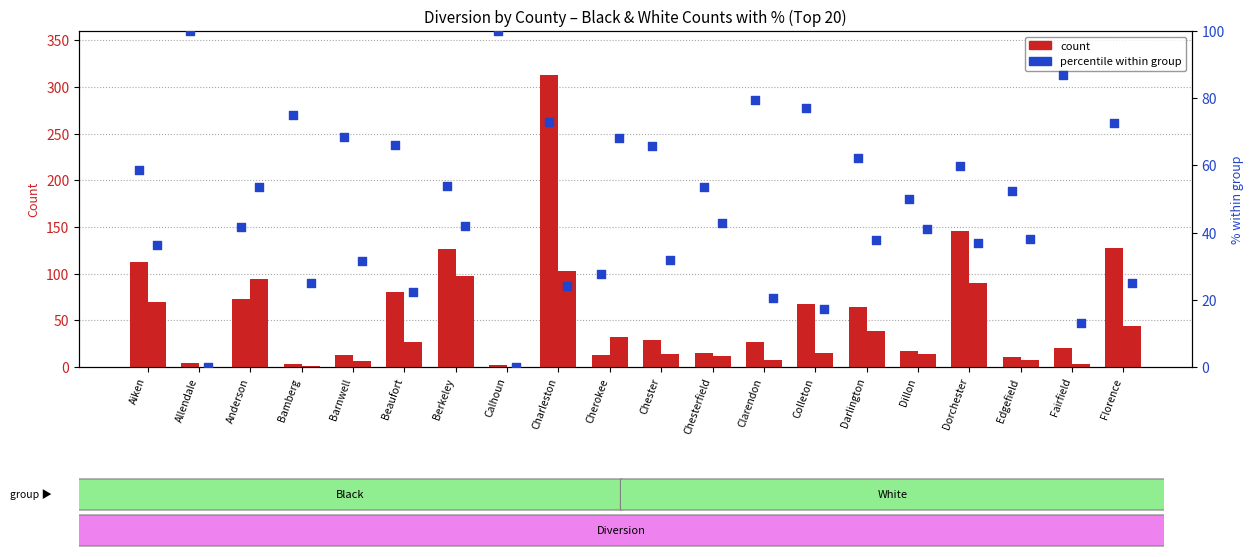

At how many categories does at least one series exceed 124?

4